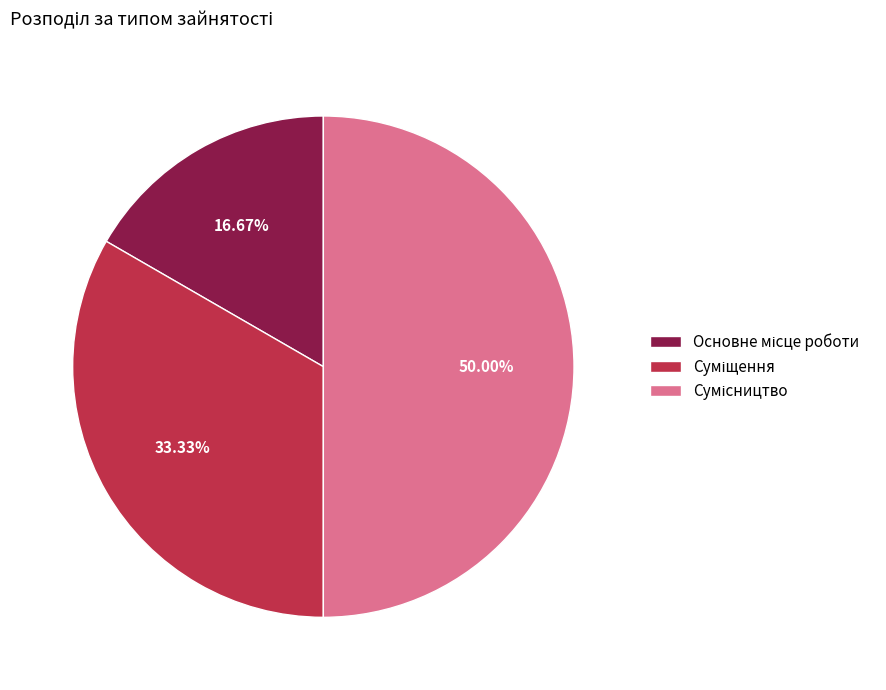

What is the change in value from Основне місце роботи to Суміщення?

+1